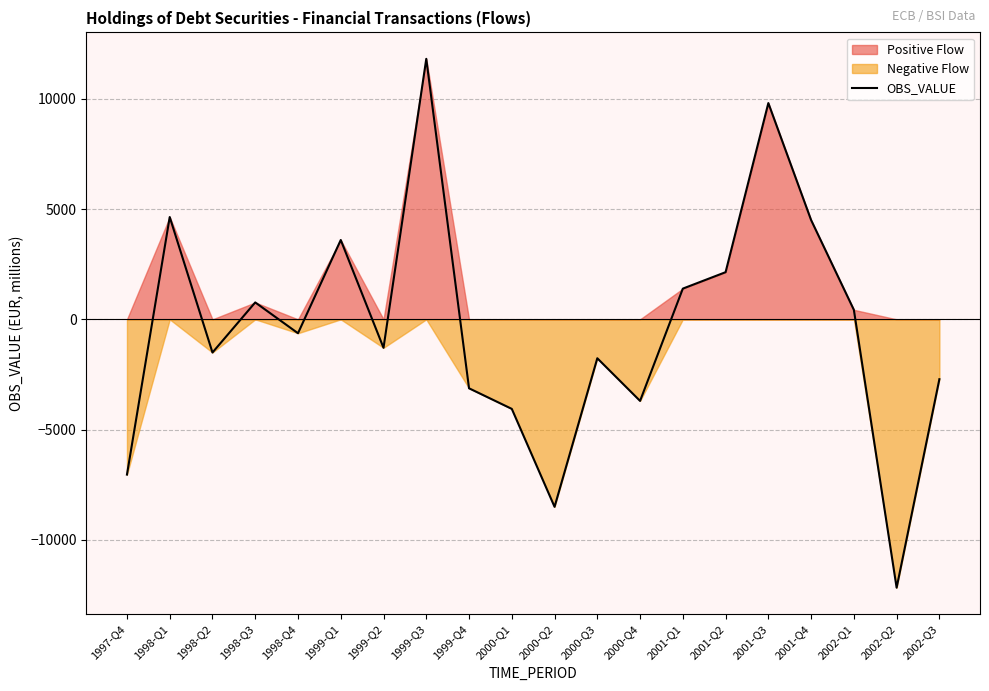

Where is the data nearest to the value -178?

1998-Q4